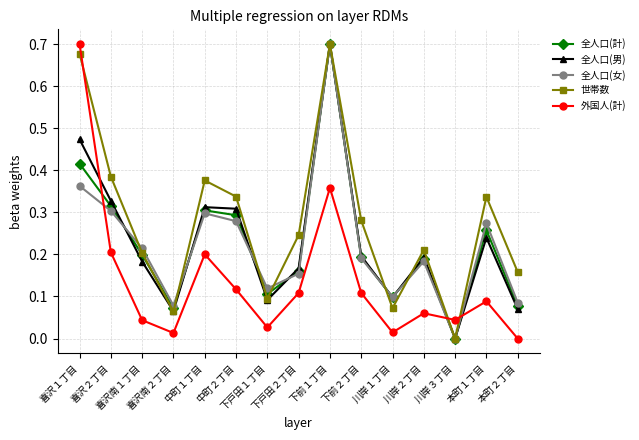

Count the 全人口(女) values in the range 0 to 1.

15